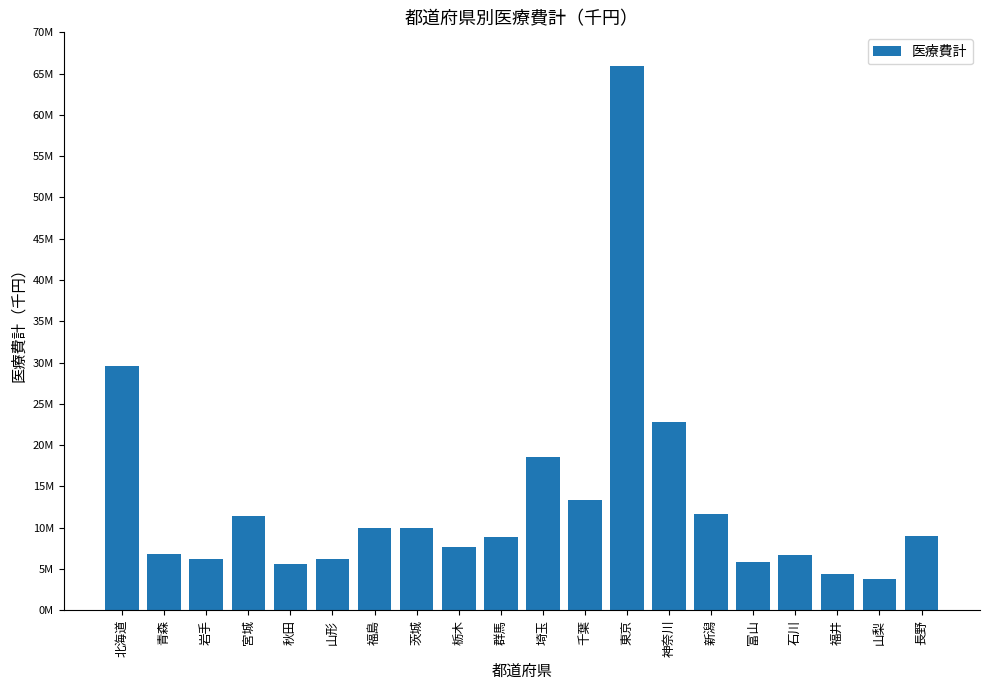

Are the bars horizontal?

No